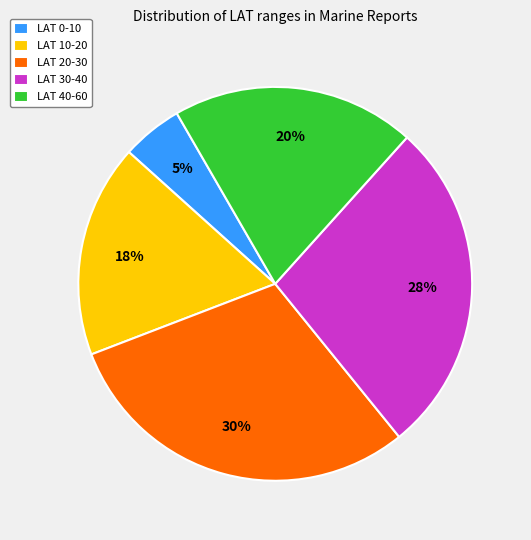

Is it true that LAT 20-30 is 36% of the pie?

False